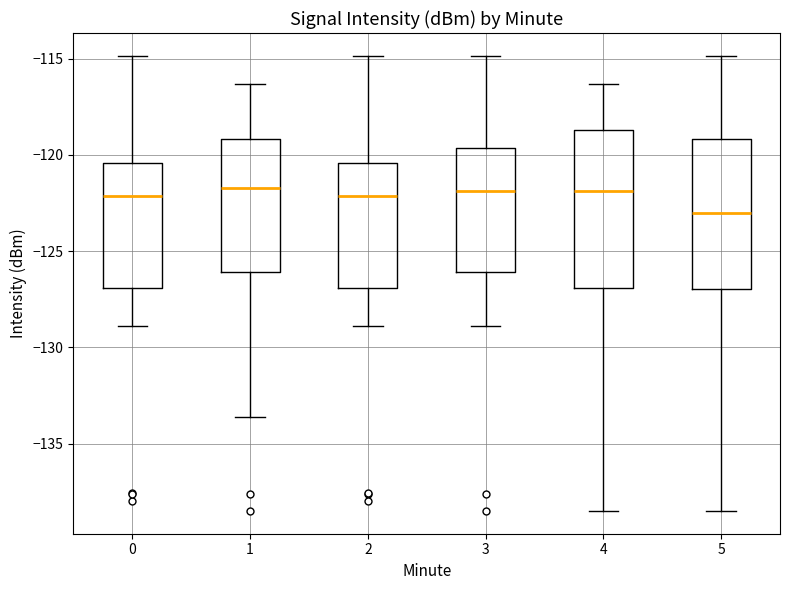

Where does the upper whisker of the box at x = 4 end on the y-axis? The values are not printed on the chart, so give them approximately, as read against the axis.

-116.5